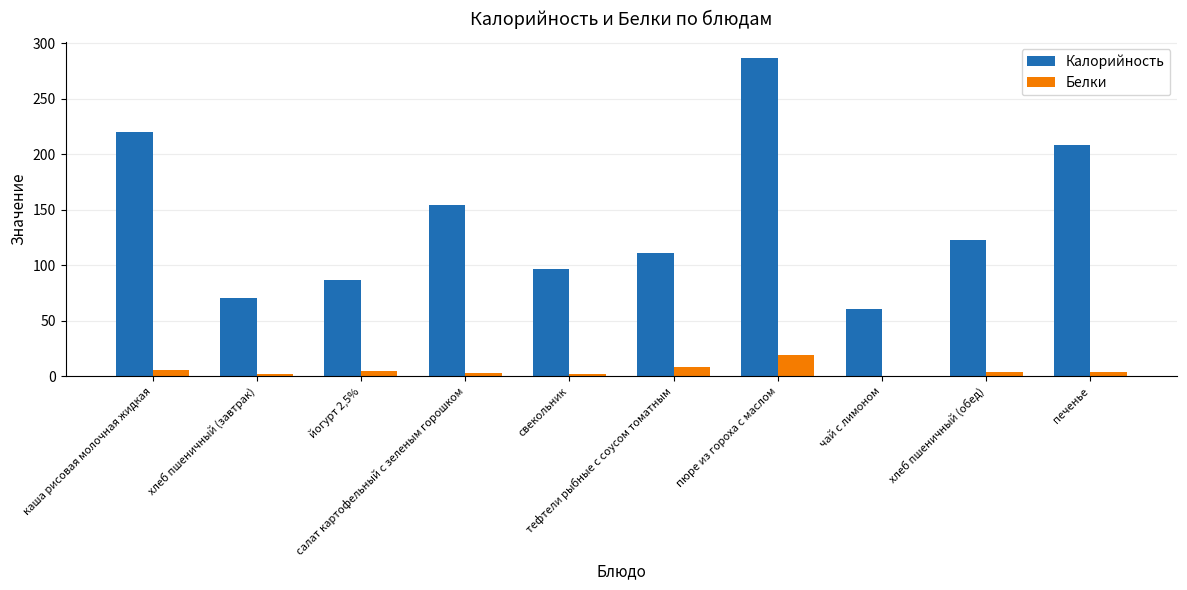

What is the sum of all Калорийность values?

1419.1